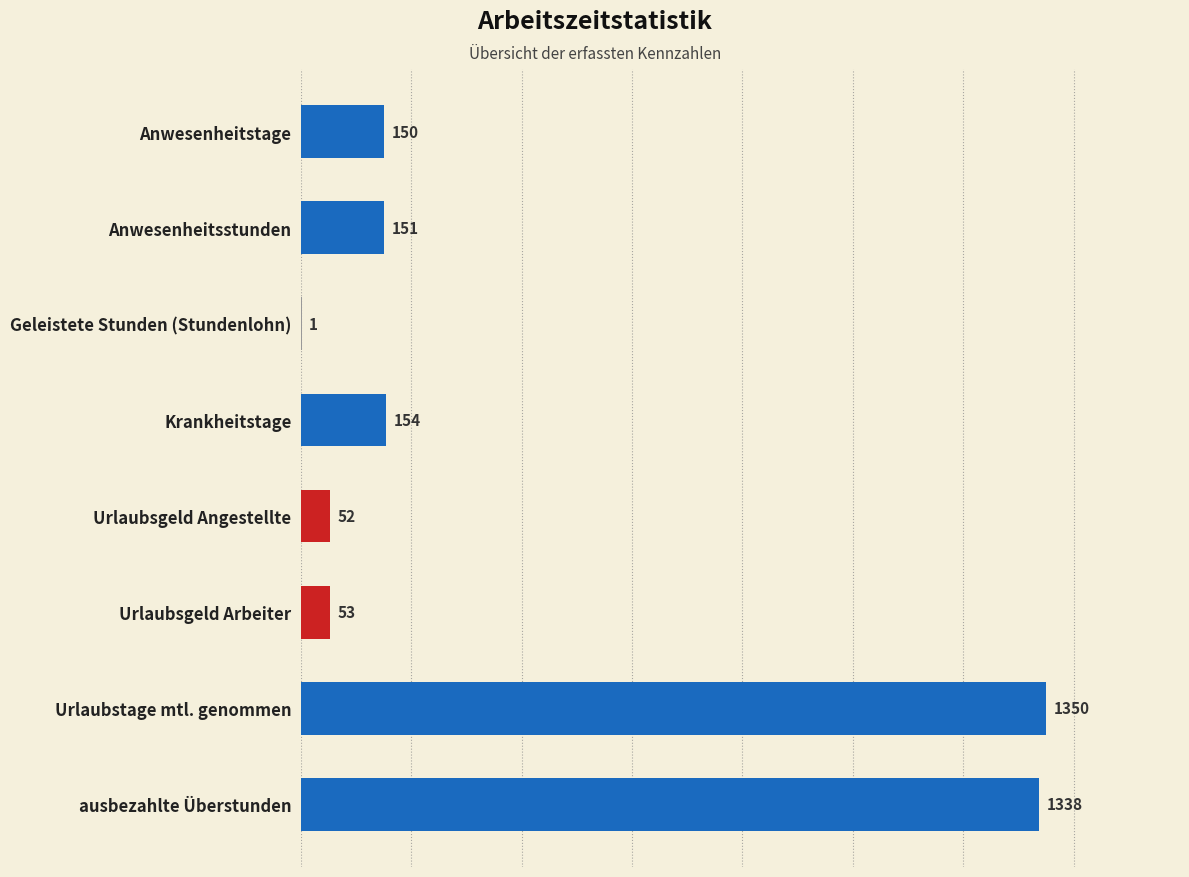

Which has a higher value, Geleistete Stunden (Stundenlohn) or Urlaubsgeld Angestellte?

Urlaubsgeld Angestellte